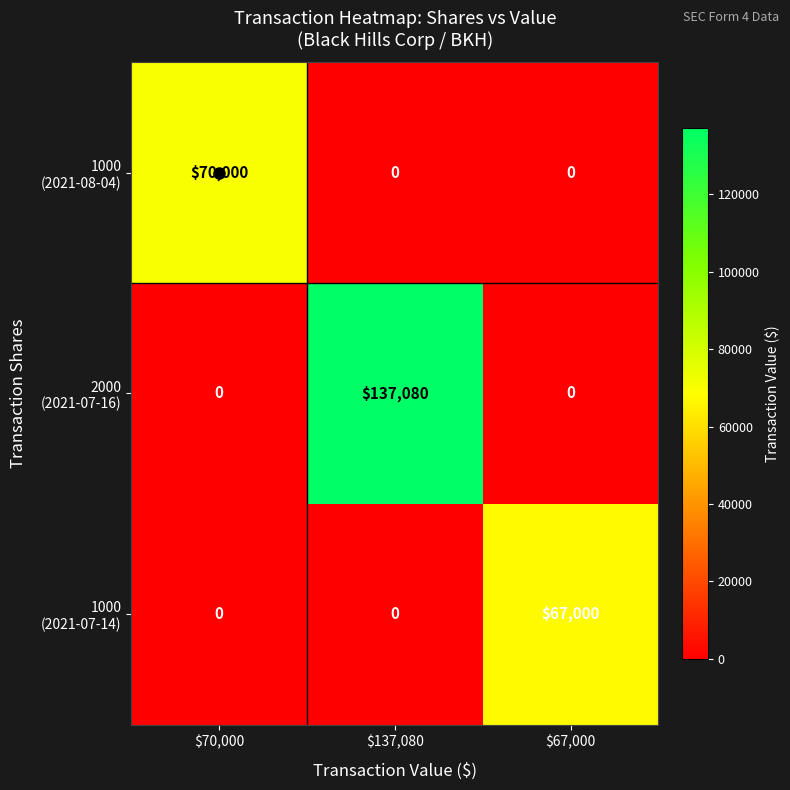

What is the total value across all series at $137,080?

137080